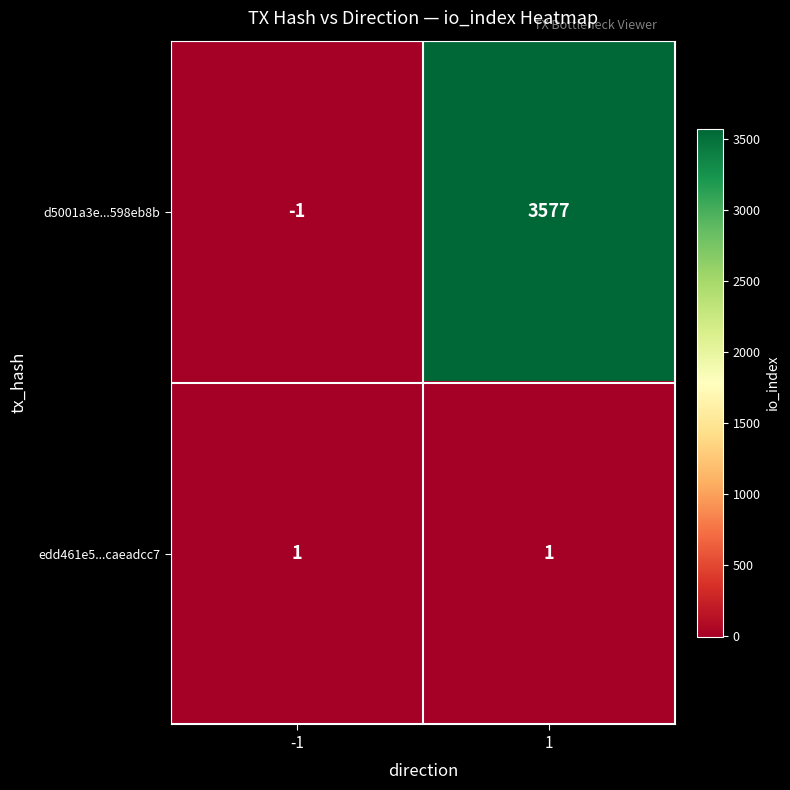

How many distinct data groups are displayed?

2